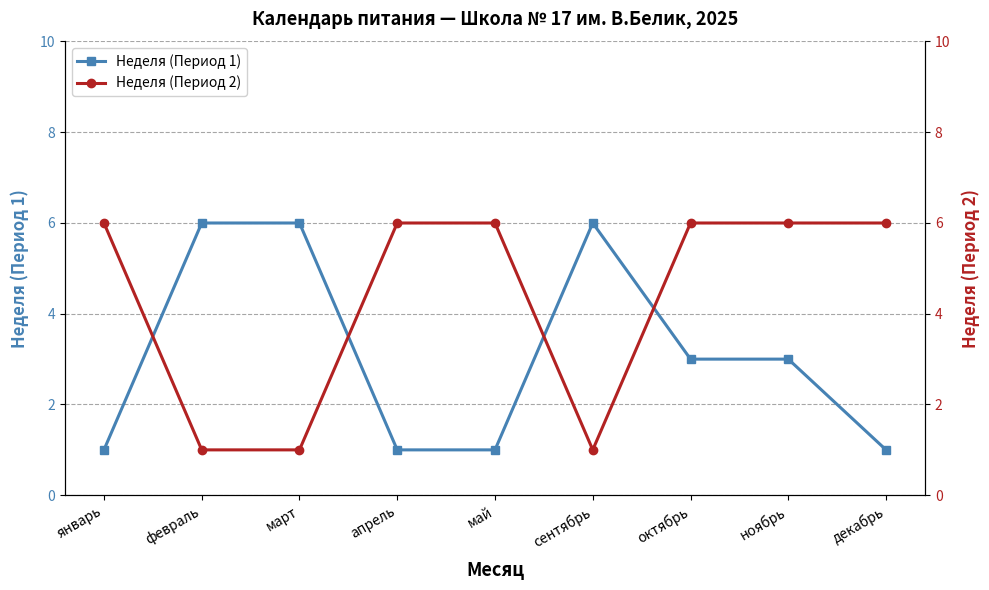

What is the sum of the Неделя (Период 2) values at январь and февраль?

7